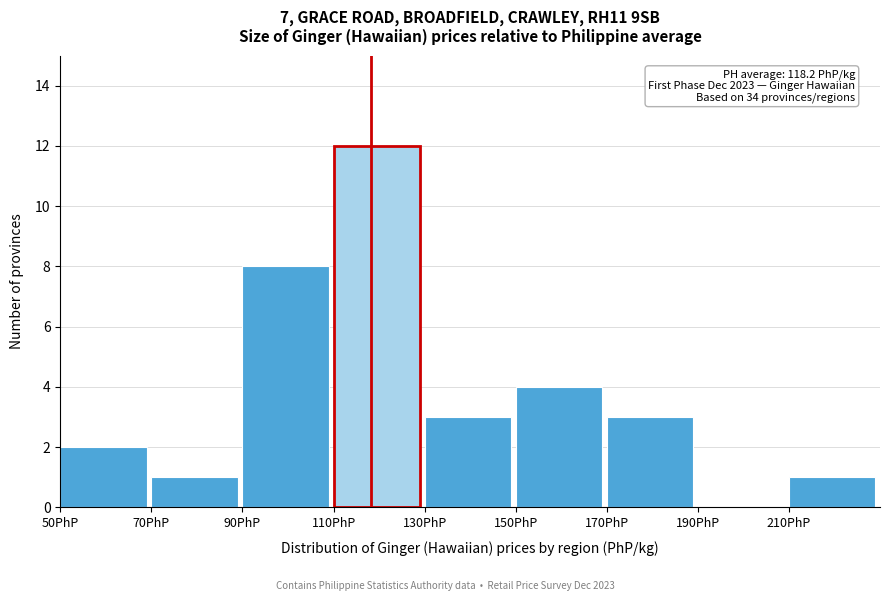

Over which range of the x-axis is the bar tallest?

110 to 130